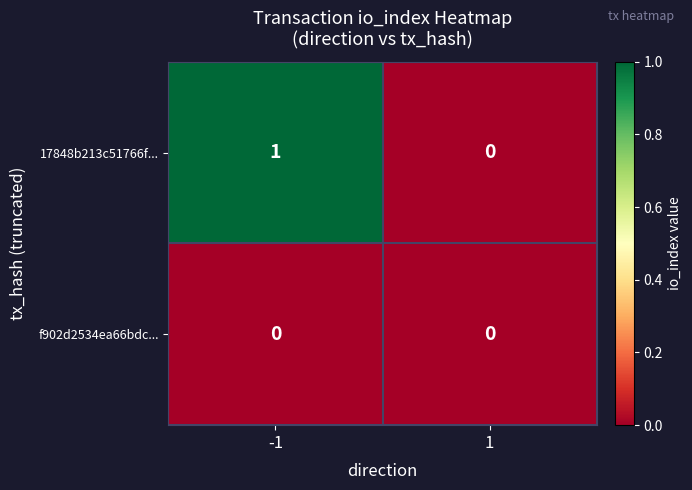

What is the difference between the highest and lowest values at -1?

1